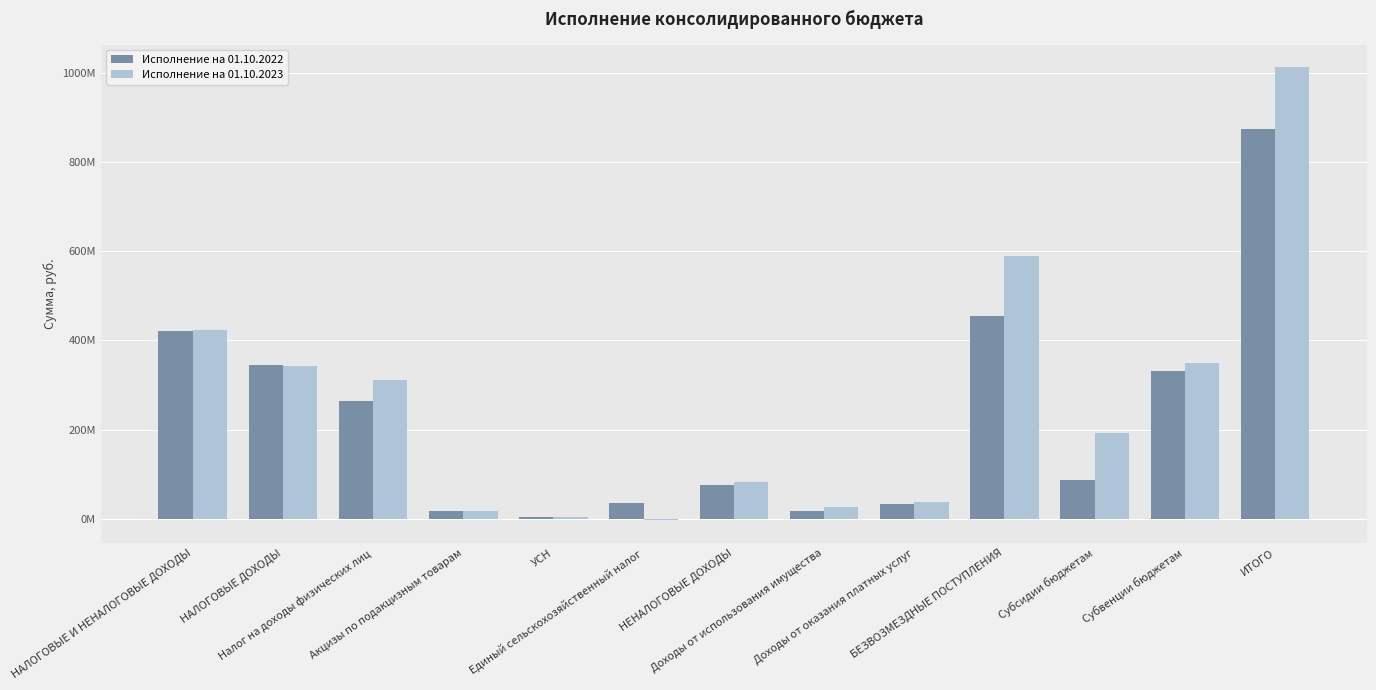

What are all the series names shown in the legend?

Исполнение на 01.10.2022, Исполнение на 01.10.2023